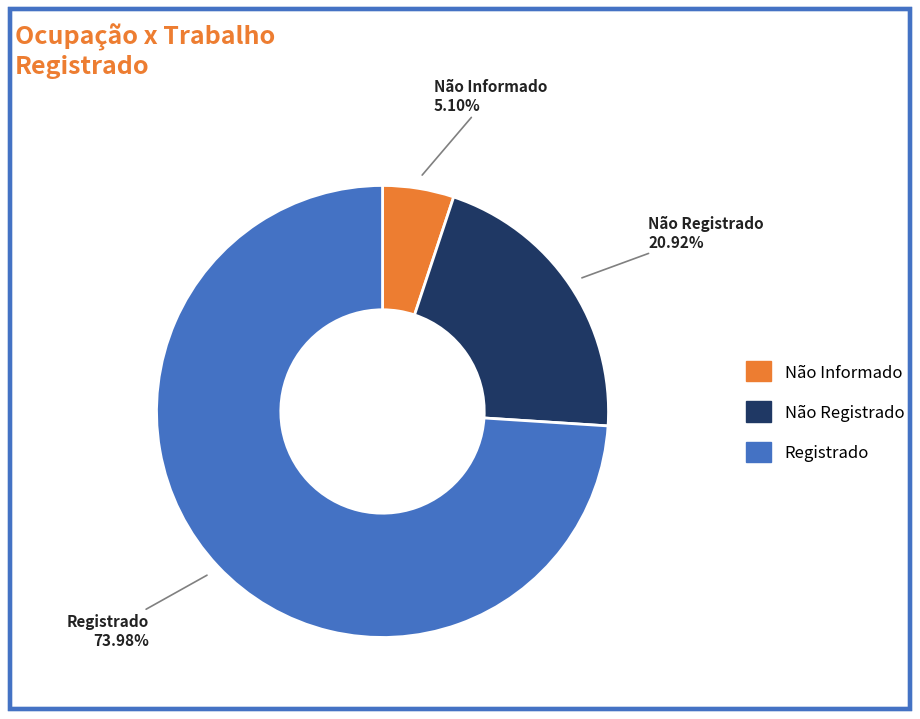

Is there any slice that represents more than half of the pie?

Yes